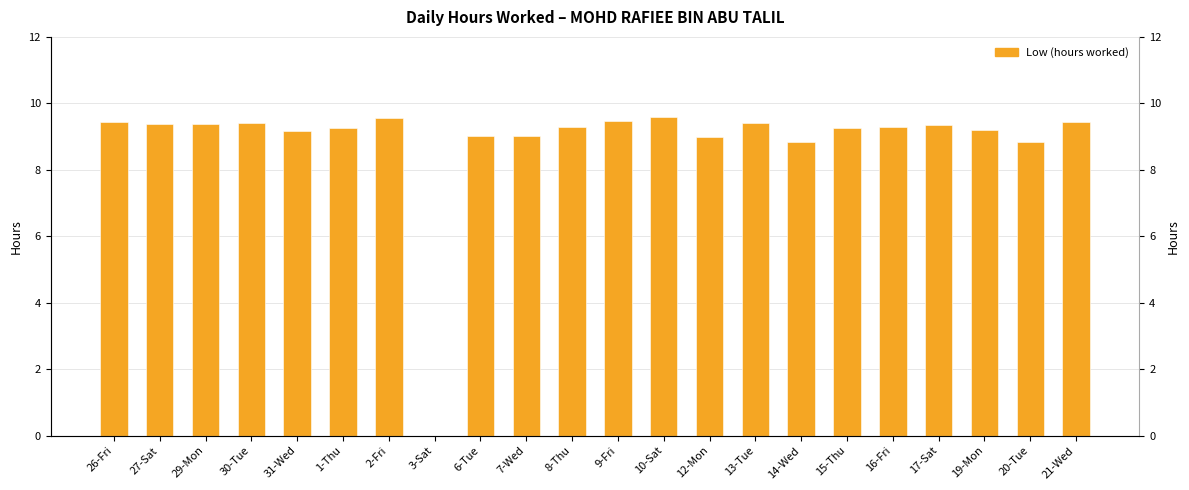

What is the difference between the second highest and second lowest values?

0.7